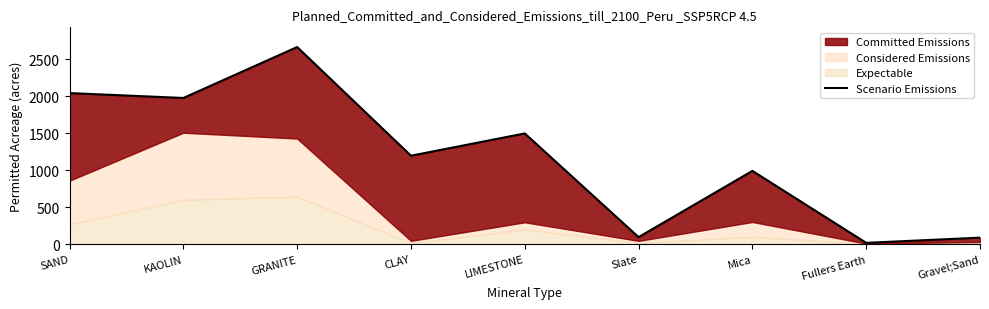

True or false: the data shows 990 at Mica.

True